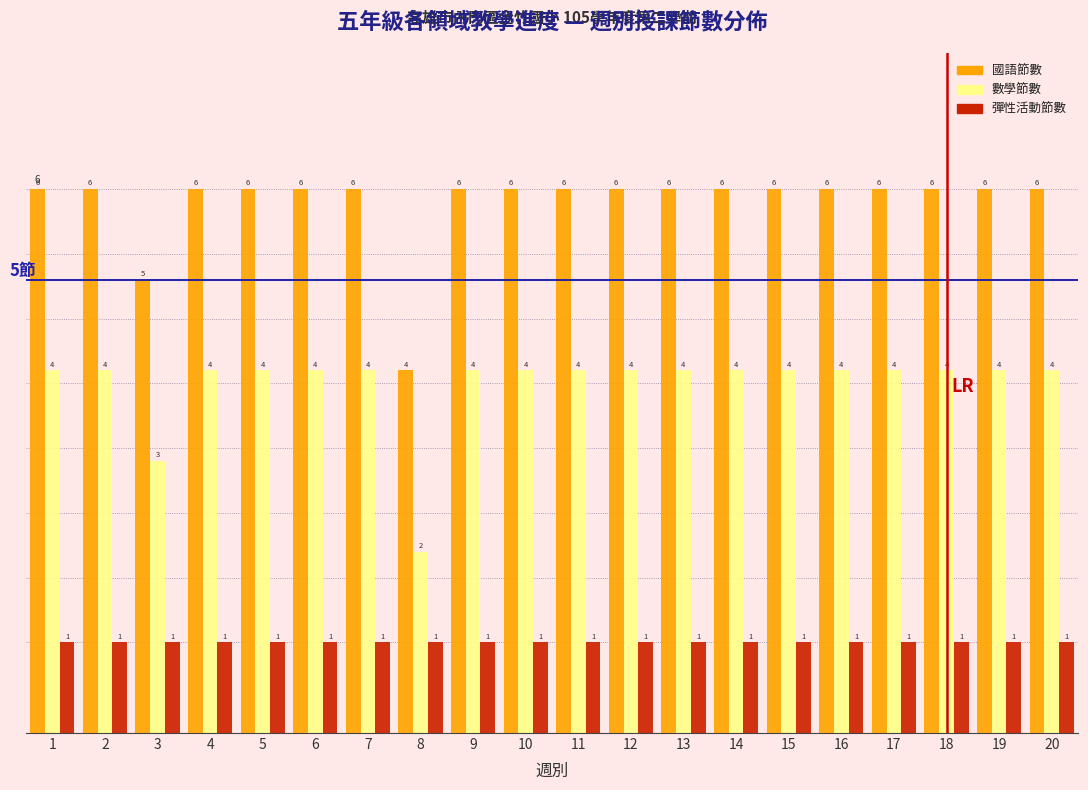

Reading left to right, list all the values displayed in this chart.

國語節數: 6	6	5	6	6	6	6	4	6	6	6	6	6	6	6	6	6	6	6	6
數學節數: 4	4	3	4	4	4	4	2	4	4	4	4	4	4	4	4	4	4	4	4
彈性活動節數: 1	1	1	1	1	1	1	1	1	1	1	1	1	1	1	1	1	1	1	1